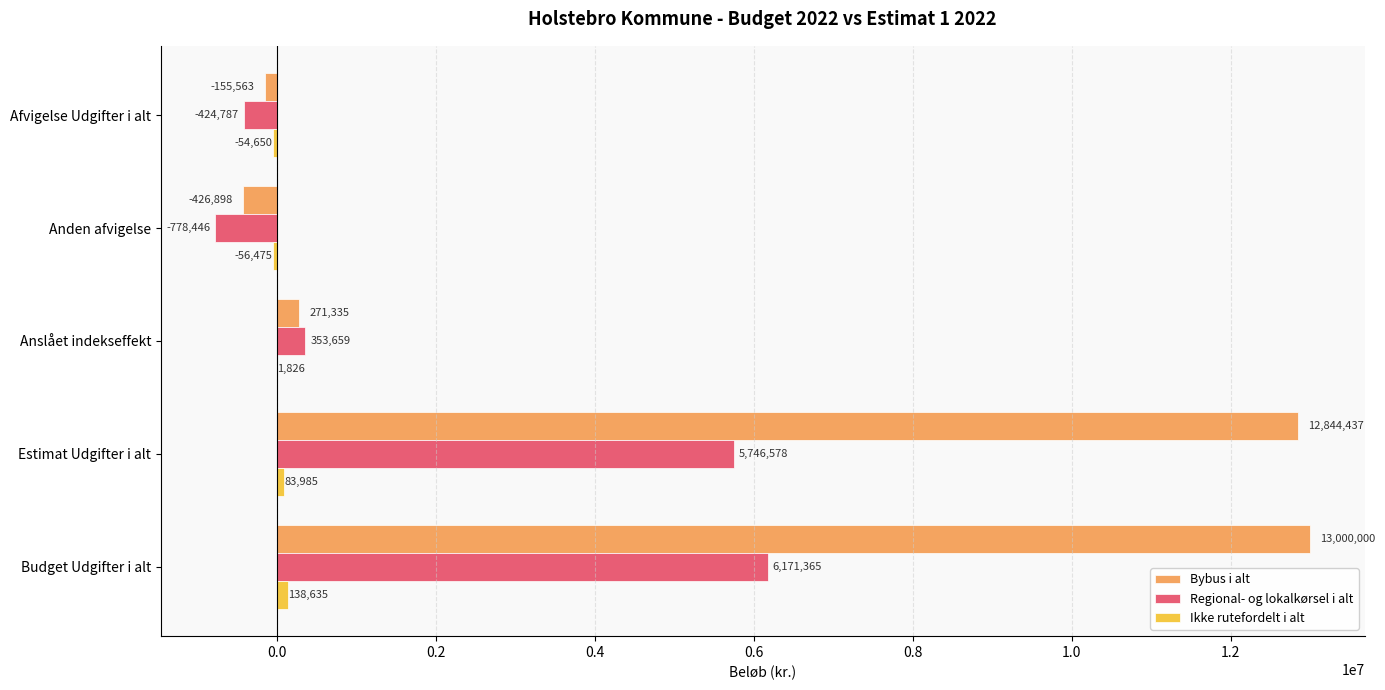

The value of Regional- og lokalkørsel i alt at Estimat Udgifter i alt is 5746577.8. True or false?

True